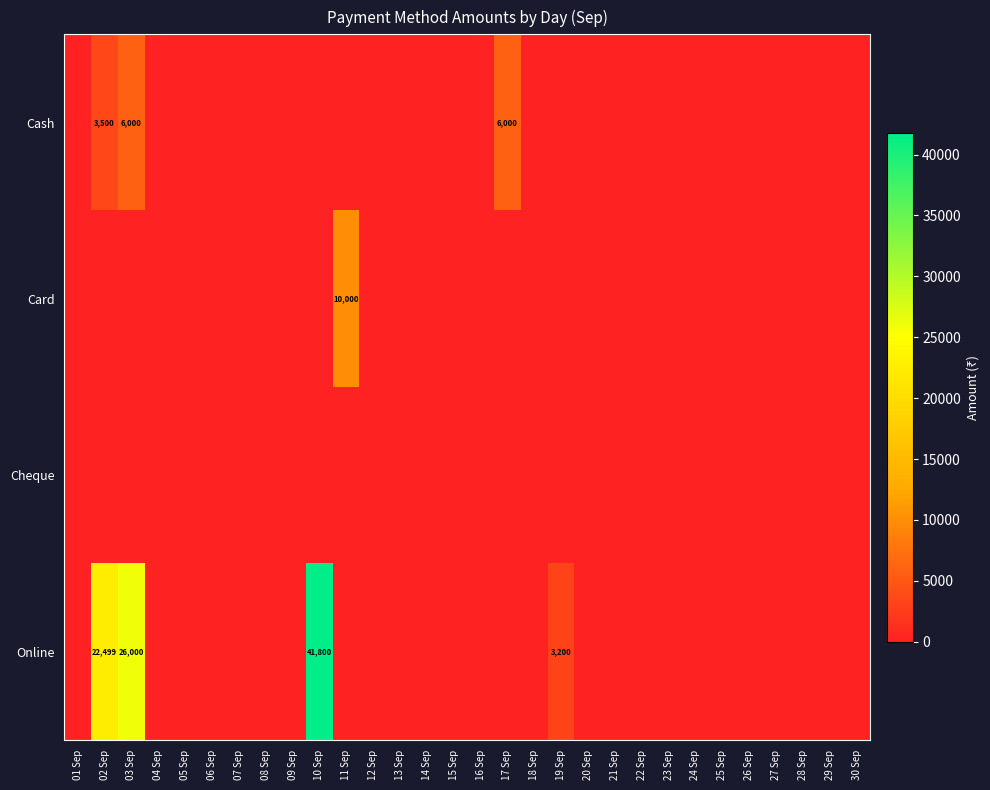

How many distinct data groups are displayed?

4